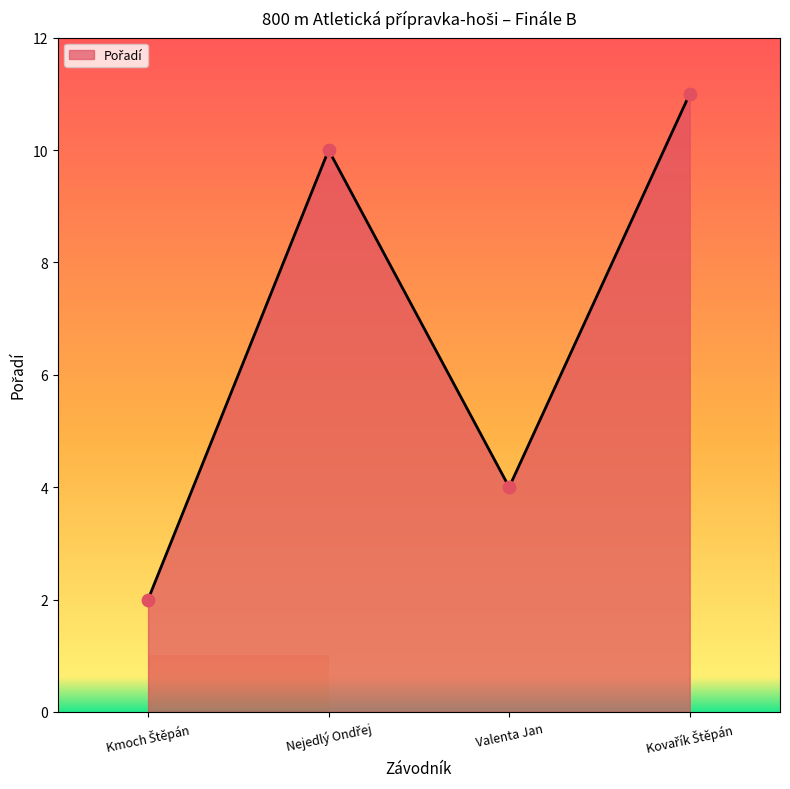

What is the greatest value displayed?

11